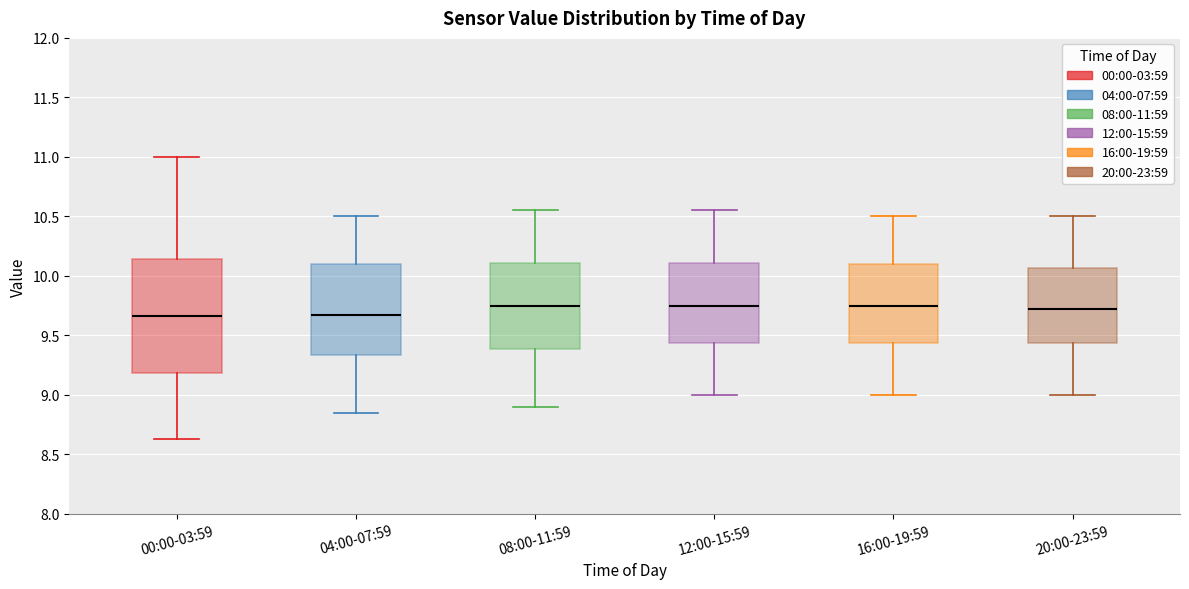

Reading left to right, transcribe this box plot: for each box, give where its median line is, the range the box spans, and where its two whiskers end, as read against the y-axis. The values are not printed on the chart, so give them approximately, as read against the axis.

00:00-03:59: median 9.65, box 9.20 to 10.15, whiskers 8.65 to 11.00
04:00-07:59: median 9.70, box 9.35 to 10.10, whiskers 8.85 to 10.50
08:00-11:59: median 9.75, box 9.40 to 10.10, whiskers 8.90 to 10.55
12:00-15:59: median 9.75, box 9.45 to 10.10, whiskers 9.00 to 10.55
16:00-19:59: median 9.75, box 9.45 to 10.10, whiskers 9.00 to 10.50
20:00-23:59: median 9.75, box 9.45 to 10.05, whiskers 9.00 to 10.50